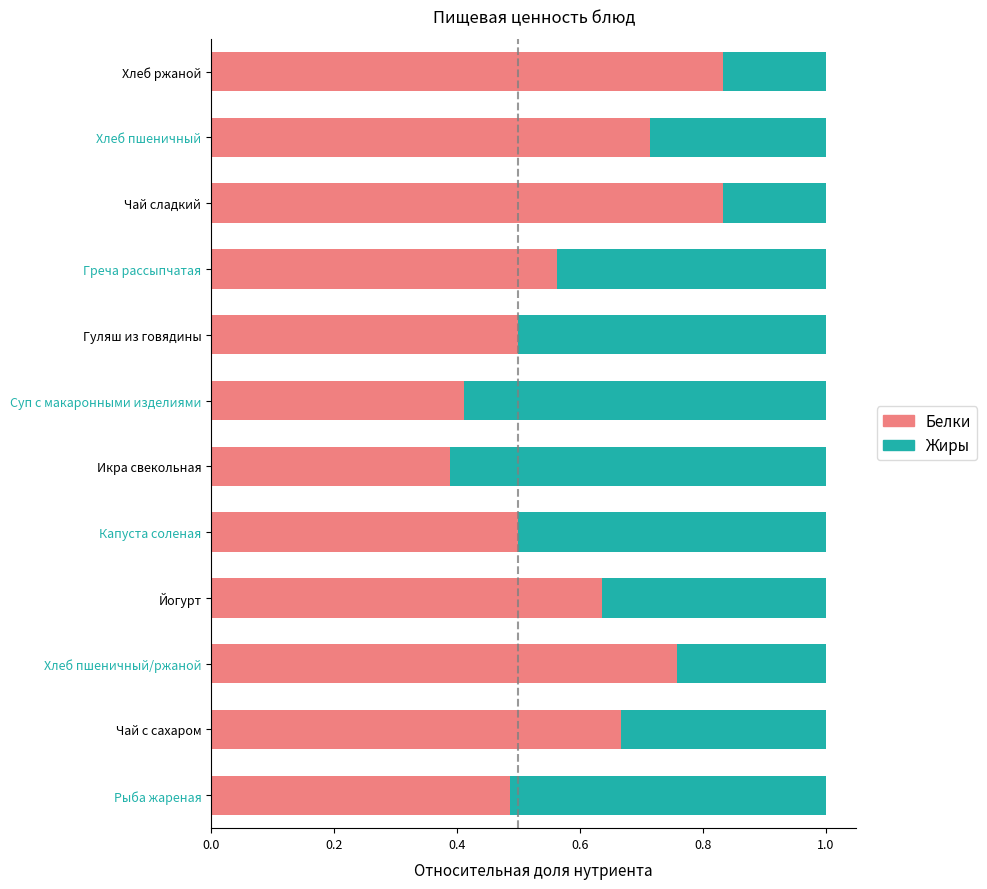

The value of Белки at Чай с сахаром is 1.1. True or false?

False